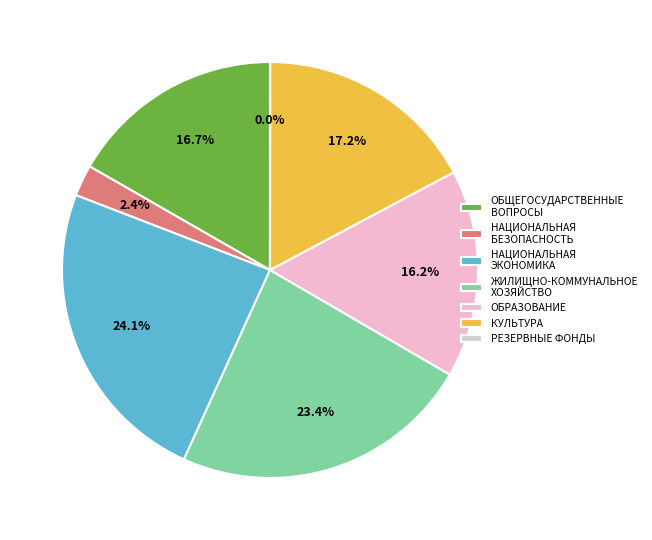

Which category has the biggest portion of the pie?

НАЦИОНАЛЬНАЯ ЭКОНОМИКА